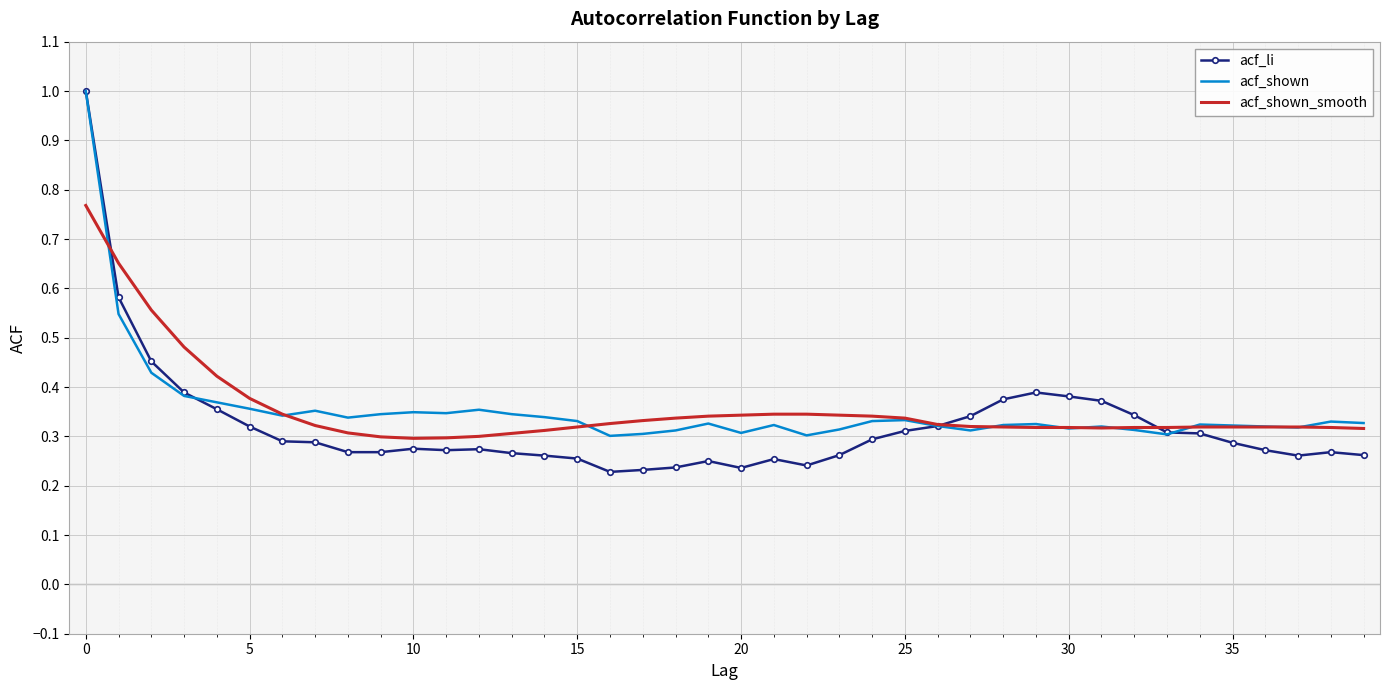

Which series has the widest spread of values?

acf_li